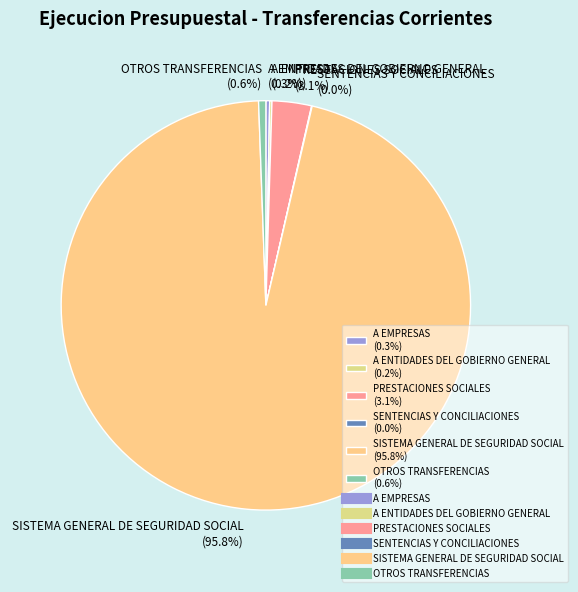

Is there a majority slice in this chart?

Yes